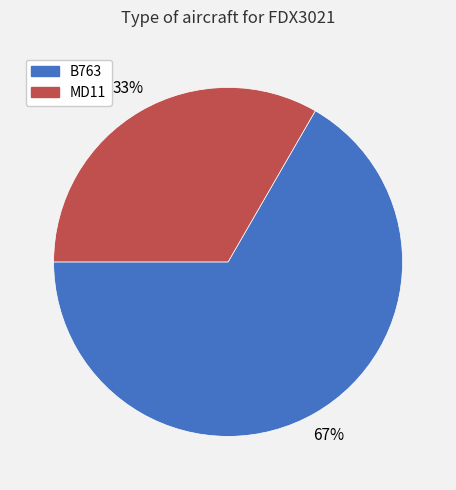

Does MD11 account for over 50% of the chart?

No